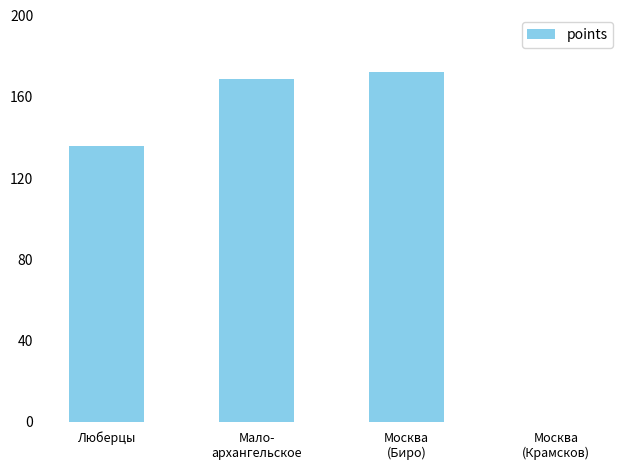

Are the bars grouped side by side (vs. stacked)?

No